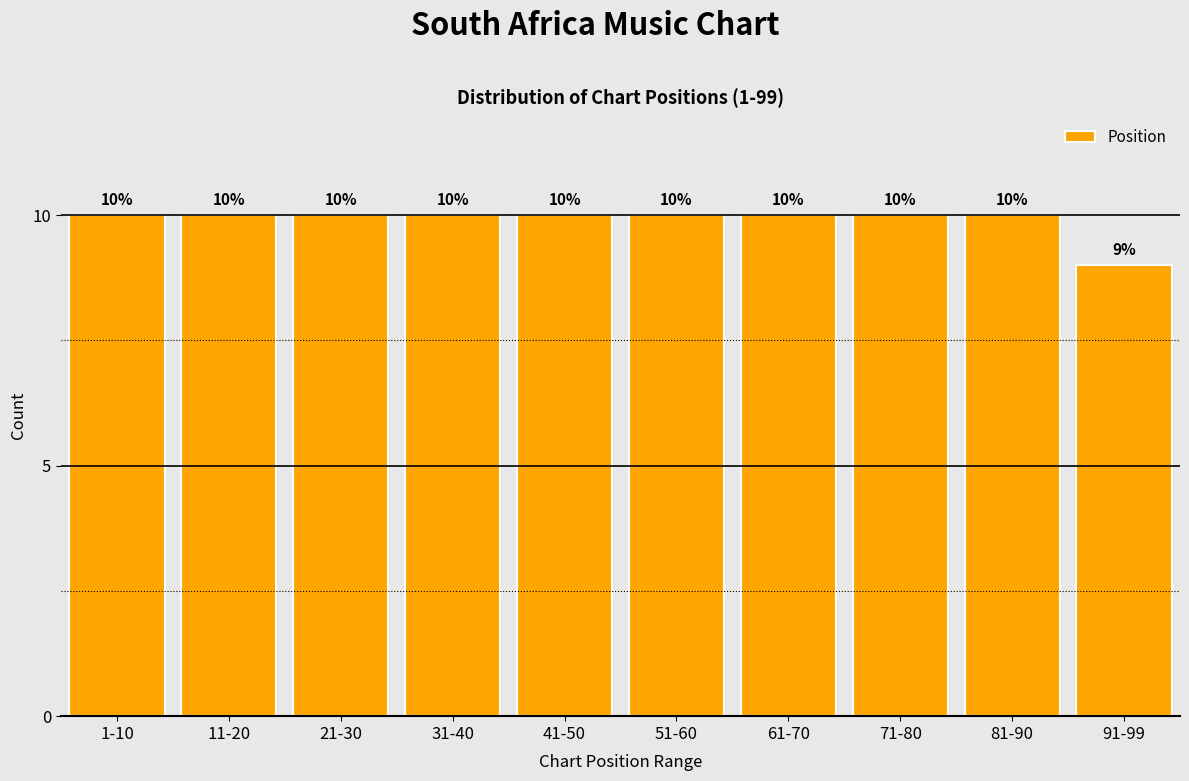

Reading left to right, extract all data points from this chart.

1-10=10	11-20=10	21-30=10	31-40=10	41-50=10	51-60=10	61-70=10	71-80=10	81-90=10	91-99=9